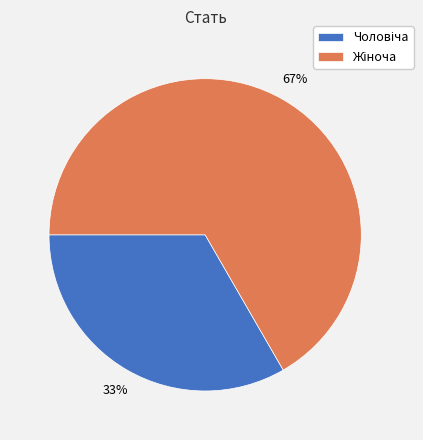

Is there any slice that represents more than half of the pie?

Yes